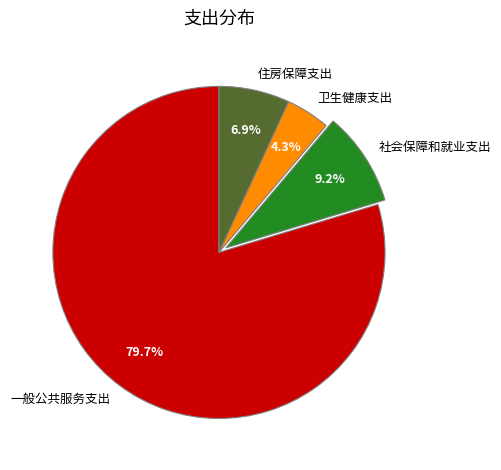

Between 社会保障和就业支出 and 一般公共服务支出, which is larger?

一般公共服务支出